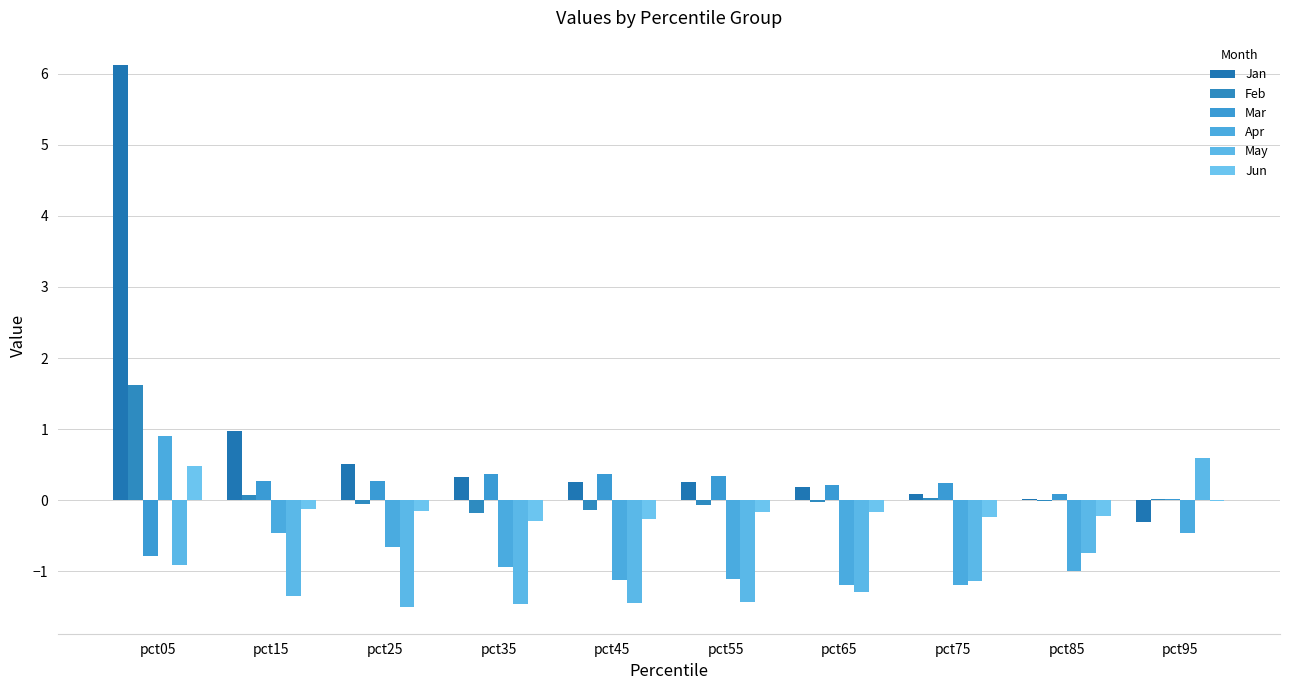

Where is Jun nearest to the value 0?

pct95